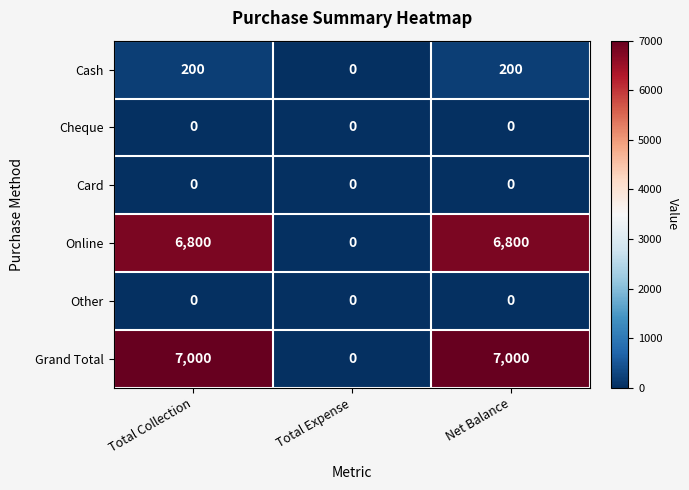

True or false: Other has a value of 0 at Total Collection.

True